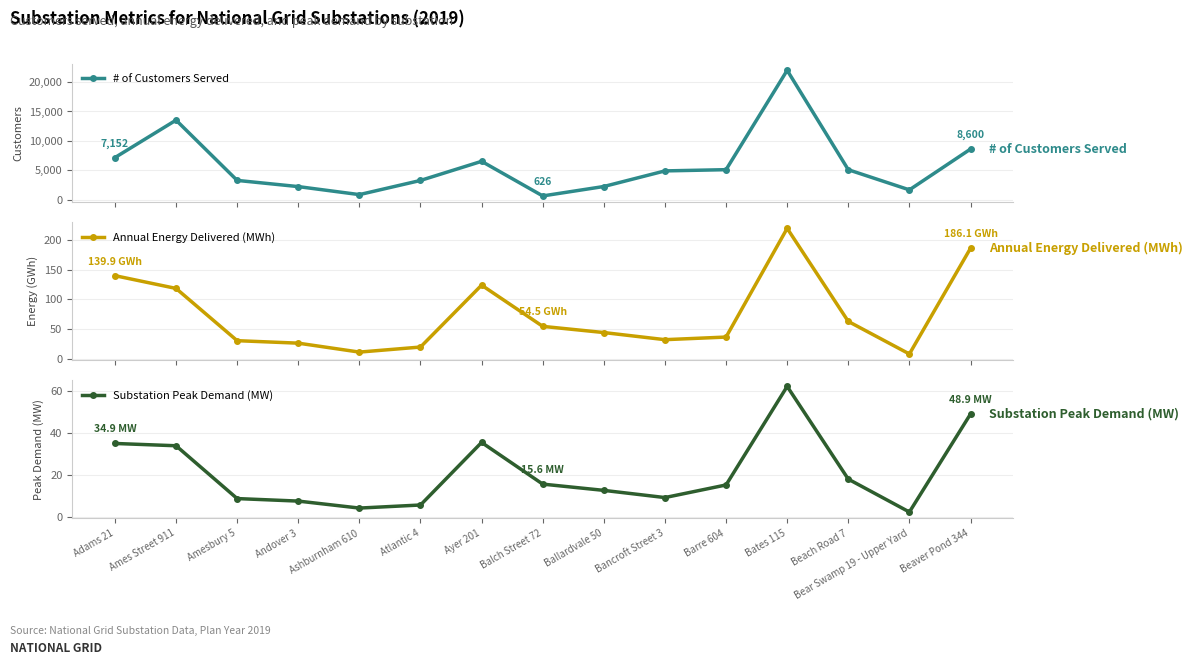

Is the value of Annual Energy Delivered (MWh) at Balch Street 72 greater than the value of # of Customers Served at Ballardvale 50?

No